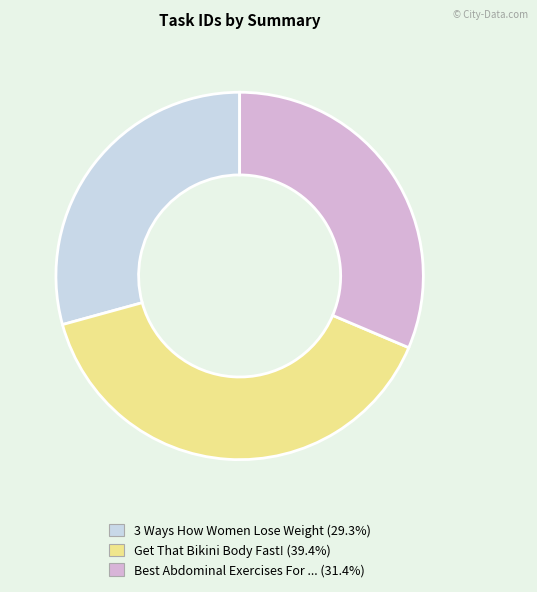

Is there any slice that represents more than half of the pie?

No